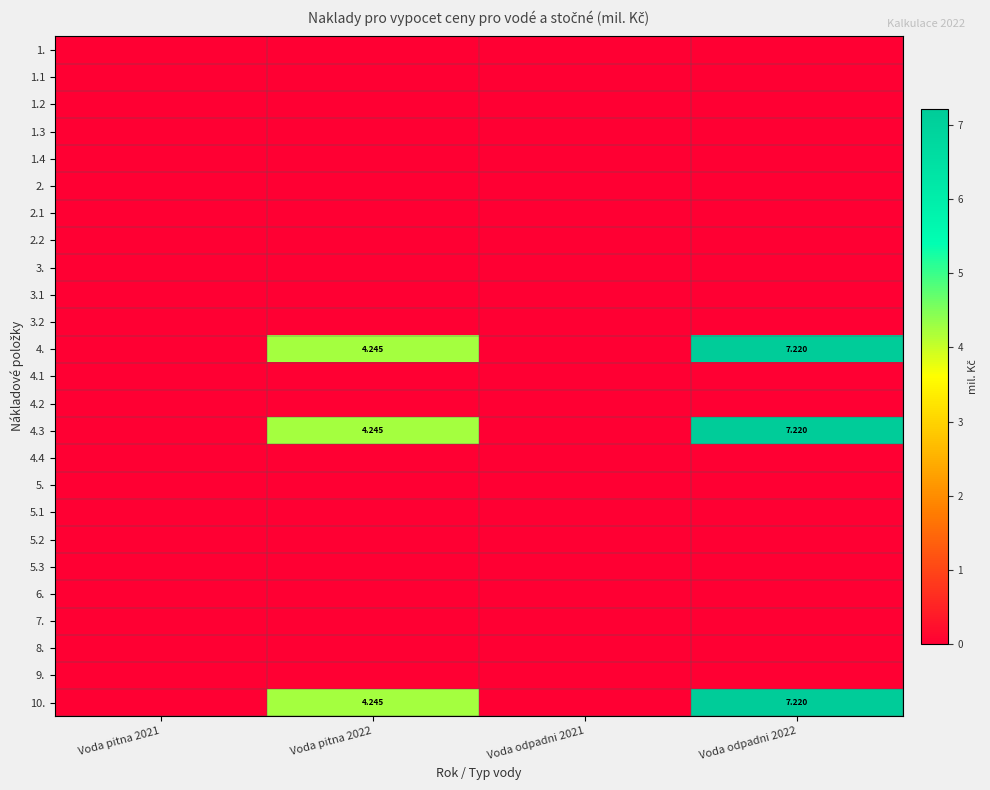

List the series in order of their peak value, highest first.

4., 4.3, 10., 1., 1.1, 1.2, 1.3, 1.4, 2., 2.1, 2.2, 3., 3.1, 3.2, 4.1, 4.2, 4.4, 5., 5.1, 5.2, 5.3, 6., 7., 8., 9.